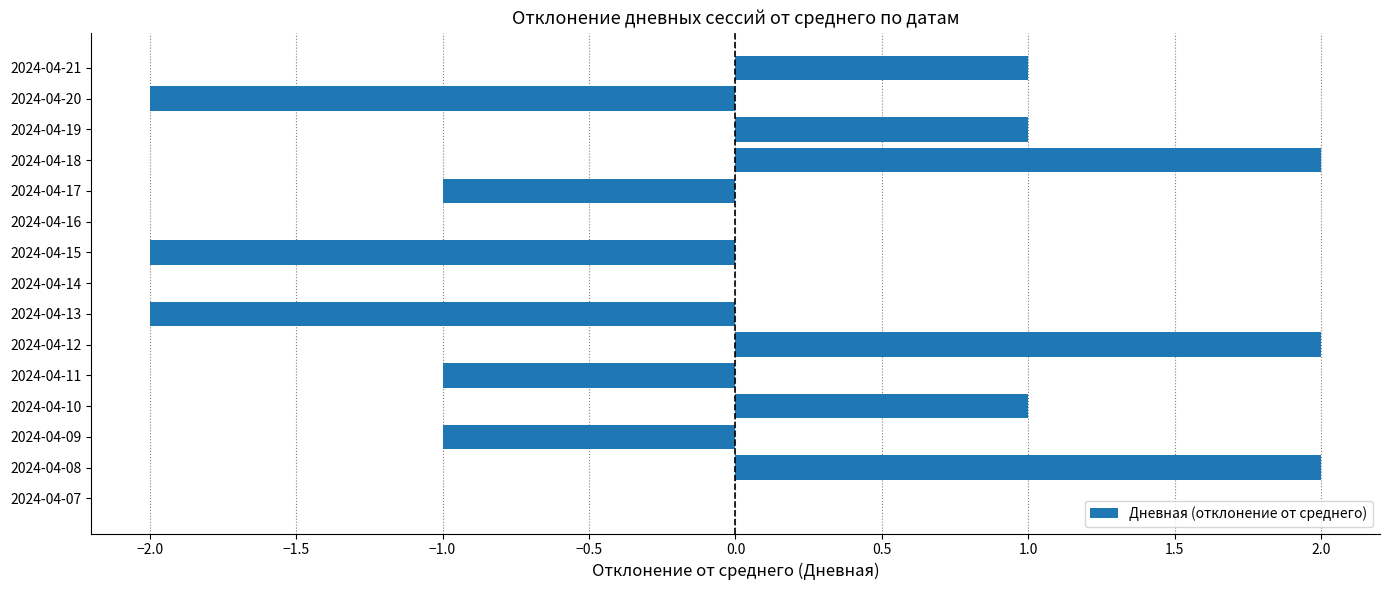

Reading bottom to top, extract all data points from this chart.

2024-04-07=0	2024-04-08=2	2024-04-09=-1	2024-04-10=1	2024-04-11=-1	2024-04-12=2	2024-04-13=-2	2024-04-14=0	2024-04-15=-2	2024-04-16=0	2024-04-17=-1	2024-04-18=2	2024-04-19=1	2024-04-20=-2	2024-04-21=1